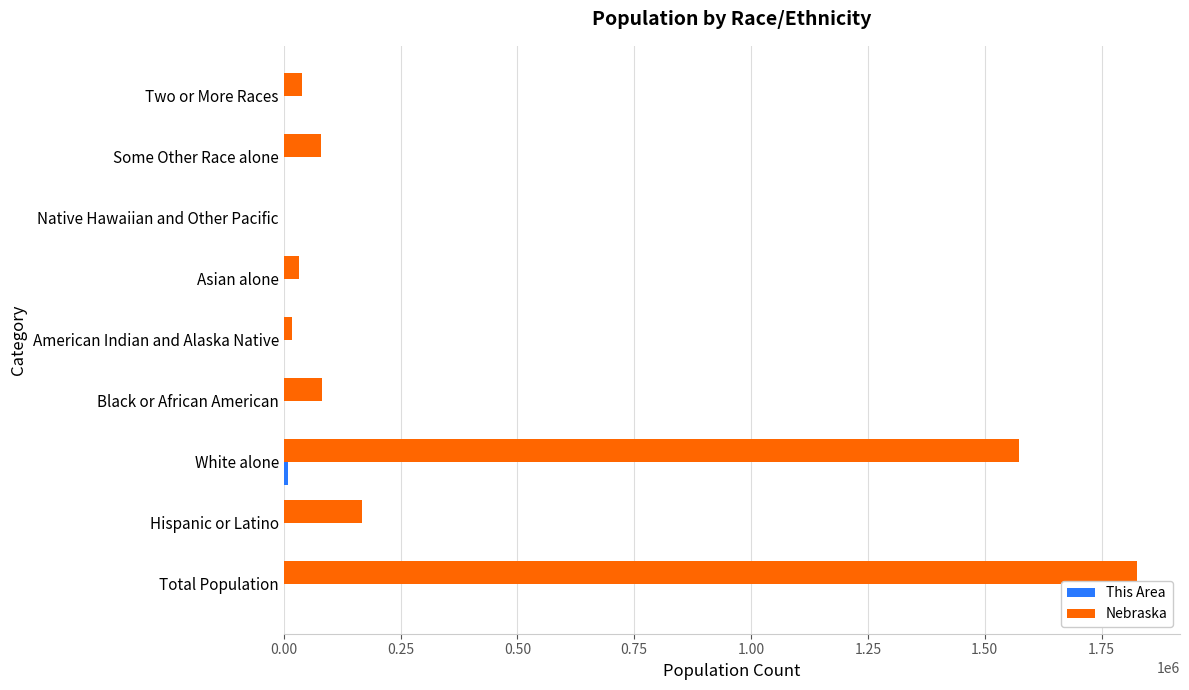

Which series changed the most between White alone and Two or More Races?

Nebraska